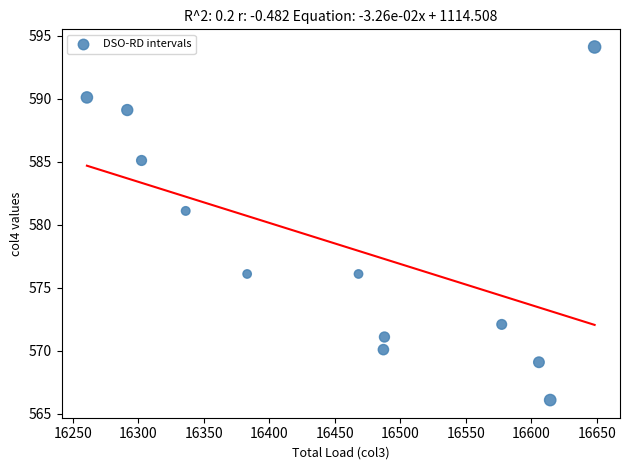

What is the range of X values (max minus min)?

387.5